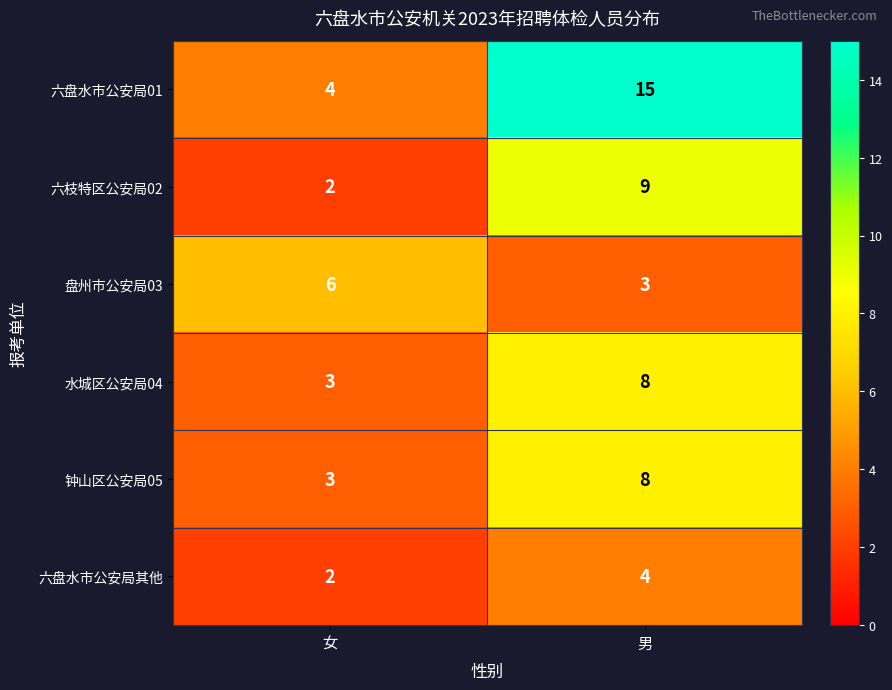

Which series has the widest spread of values?

六盘水市公安局01